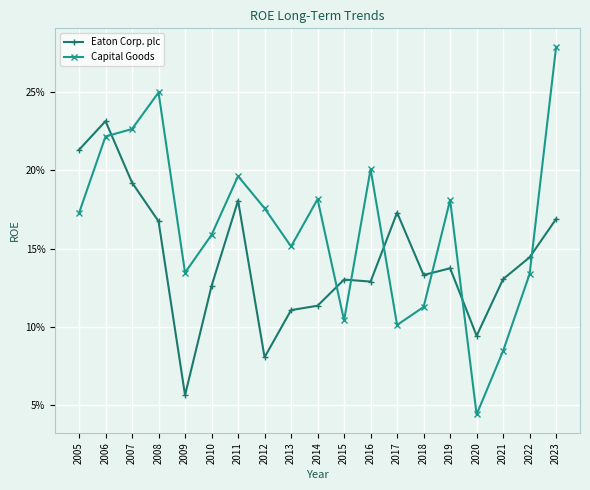

Which series changed the most between 2012 and 2022?

Eaton Corp. plc